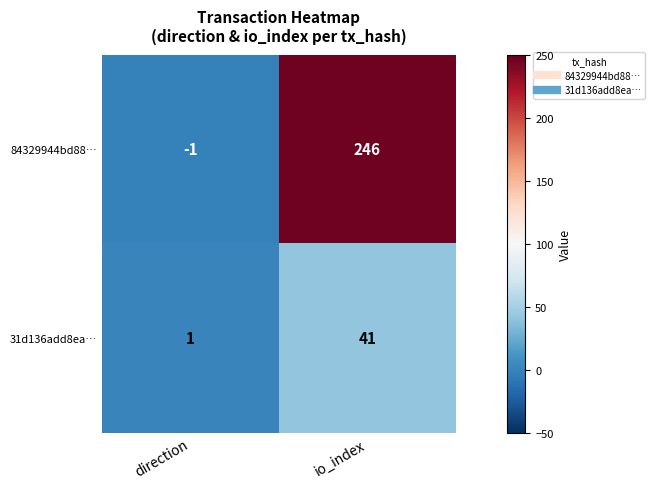

At which category does the chart reach its peak across all series?

io_index